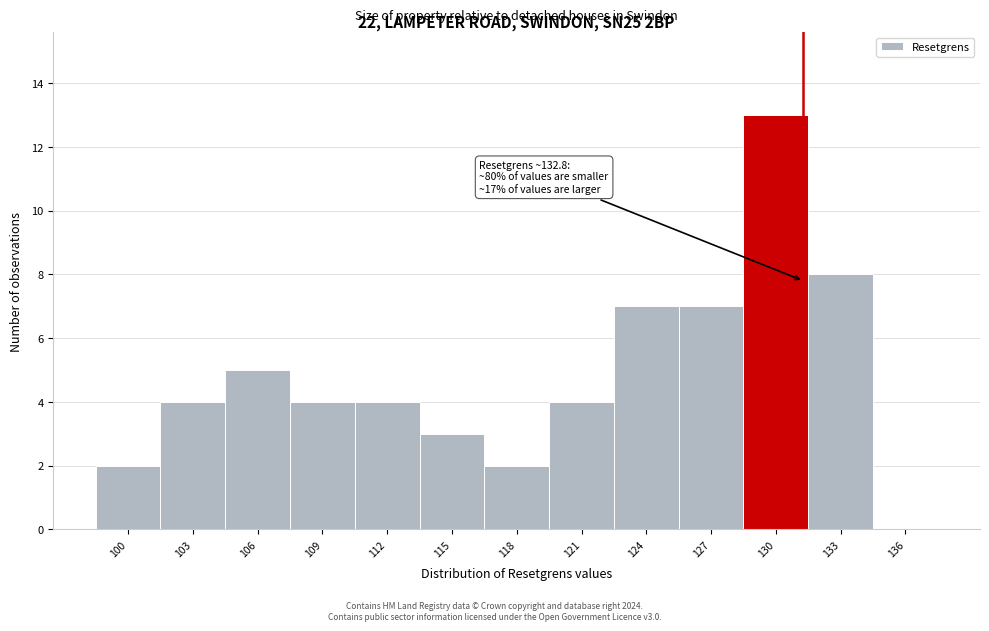

Reading left to right, what are all the values shown in this chart?

100=2	103=4	106=5	109=4	112=4	115=3	118=2	121=4	124=7	127=7	130=13	133=8	136=0